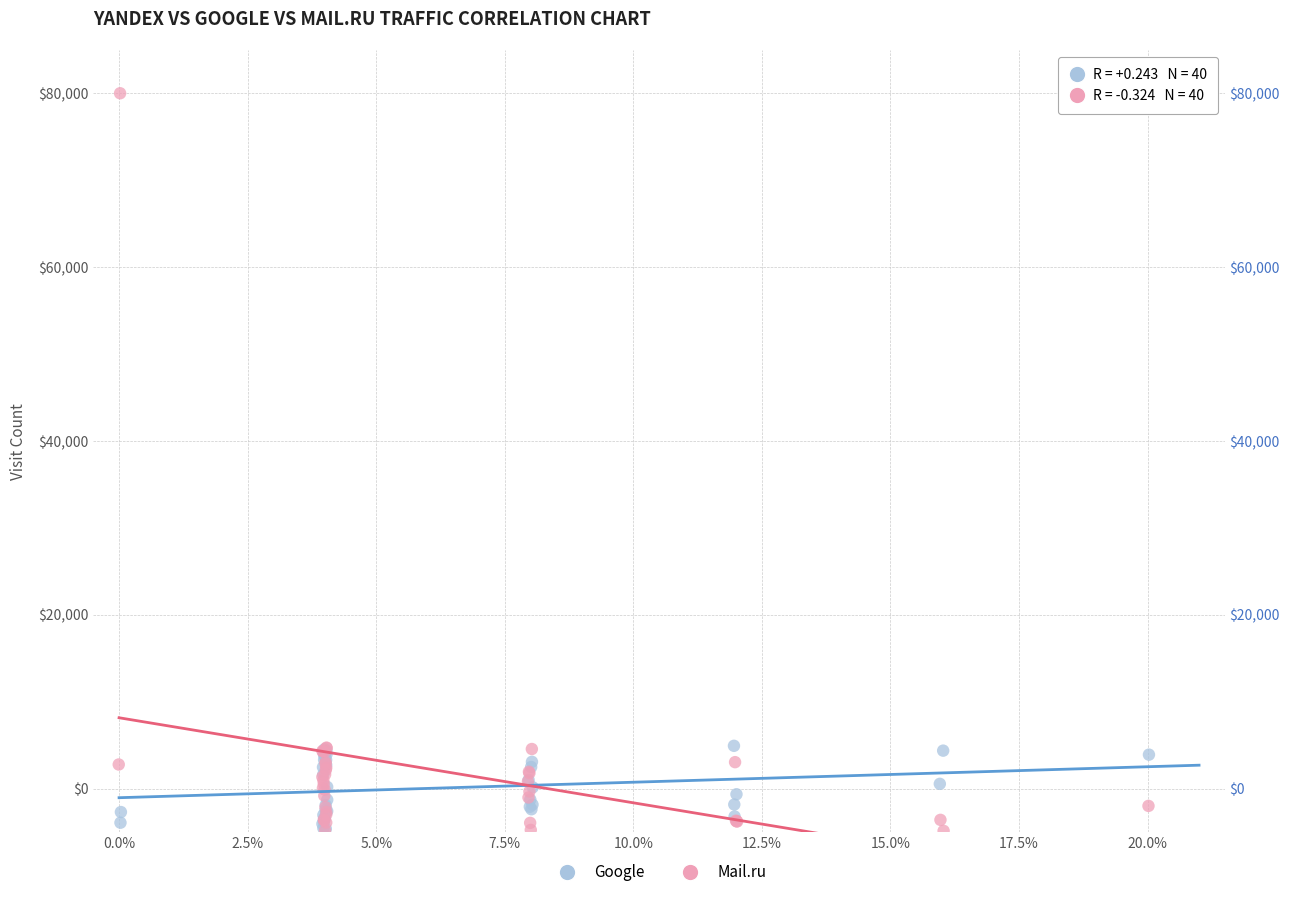

What are all the series names shown in the legend?

Google, Mail.ru